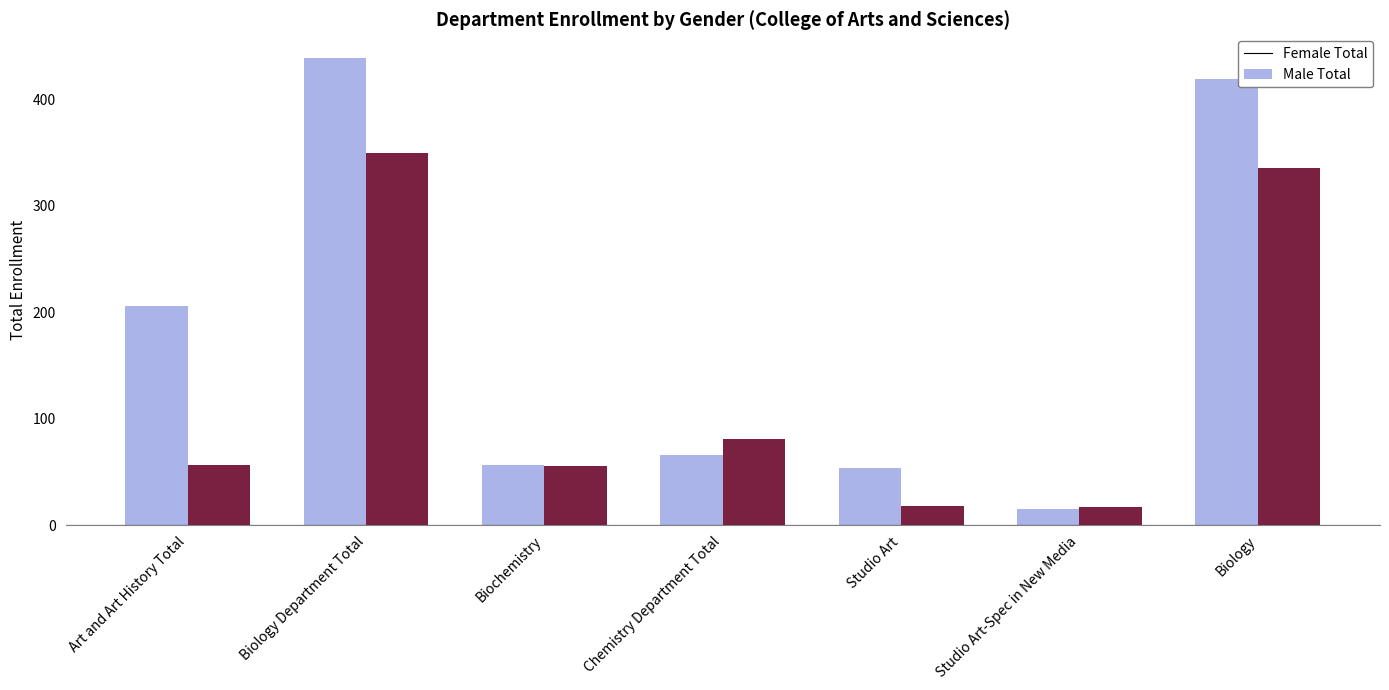

How many data points in Male Total are less than 56?

3